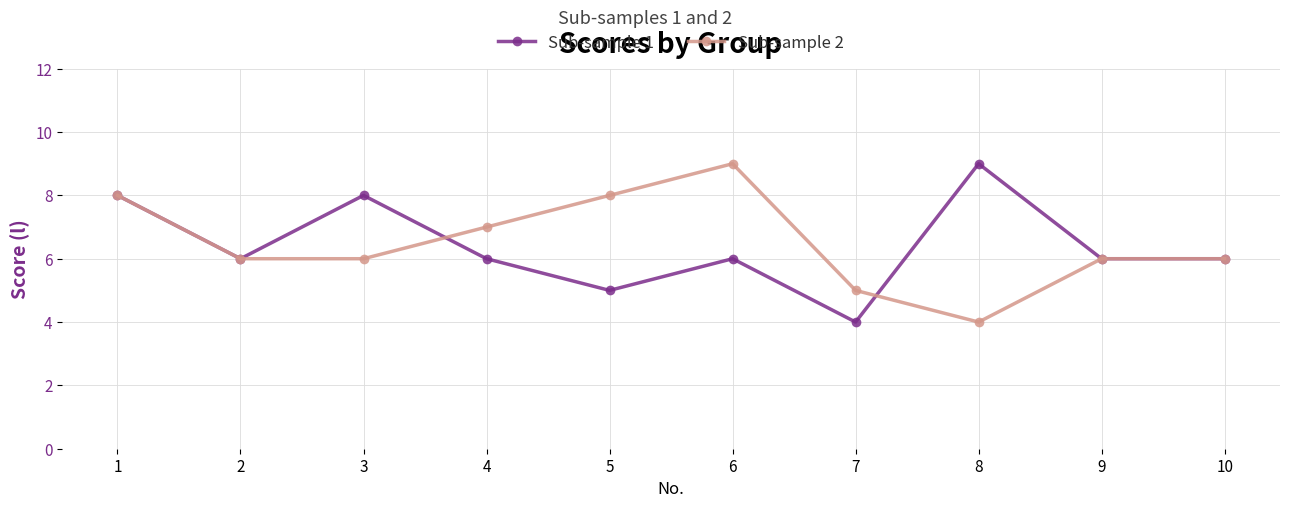

Reading left to right, list all the values displayed in this chart.

Sub-sample 1: 8	6	8	6	5	6	4	9	6	6
Sub-sample 2: 8	6	6	7	8	9	5	4	6	6